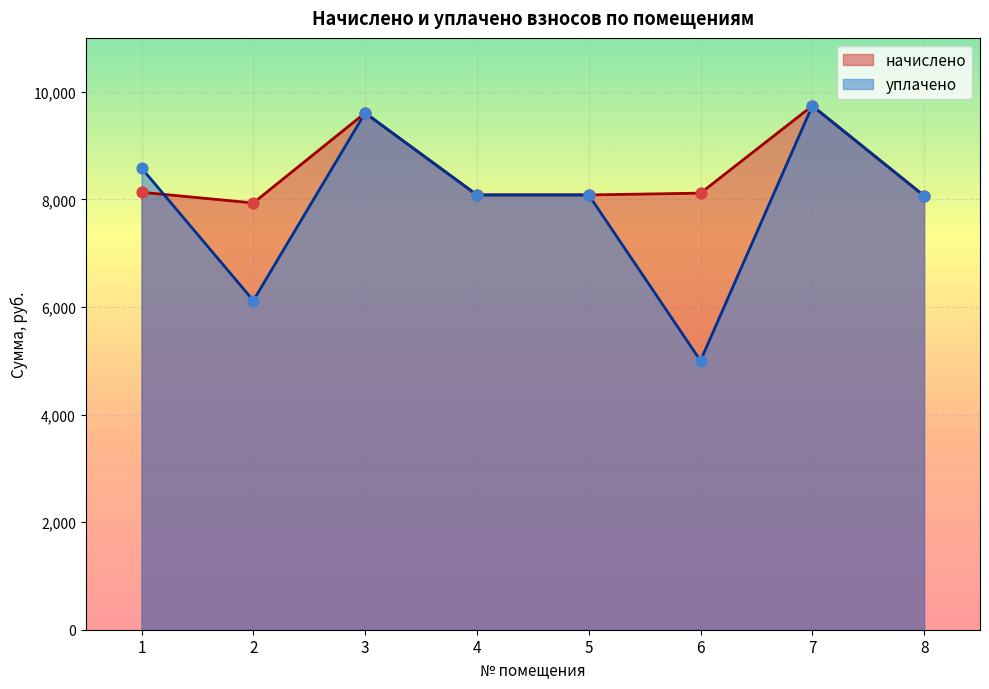

Is the value of уплачено at 7 greater than the value of начислено at 3?

Yes